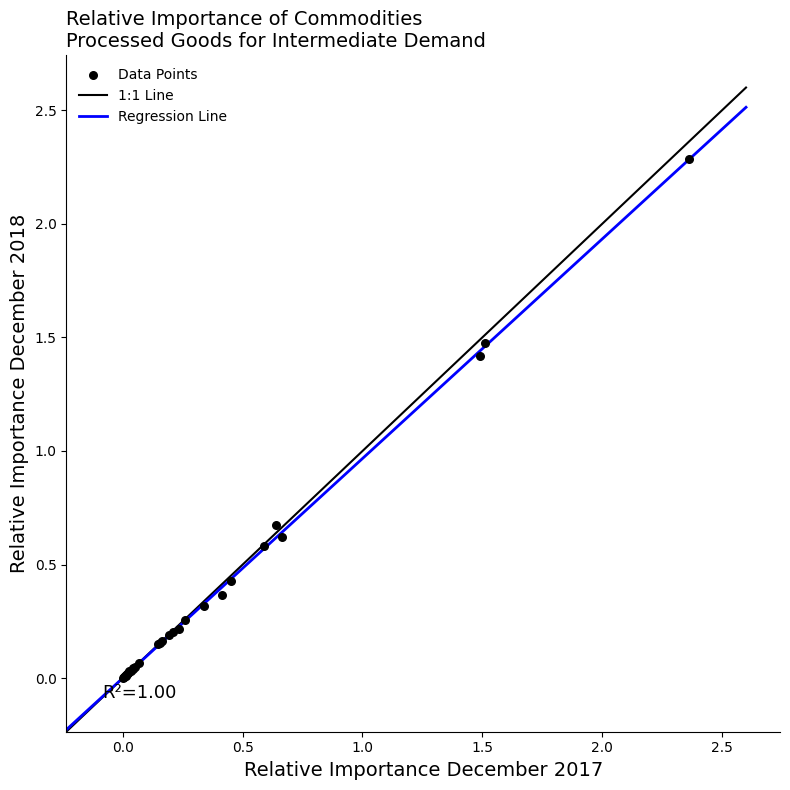

What Y value in the scatter plot is closest to 1?

0.7